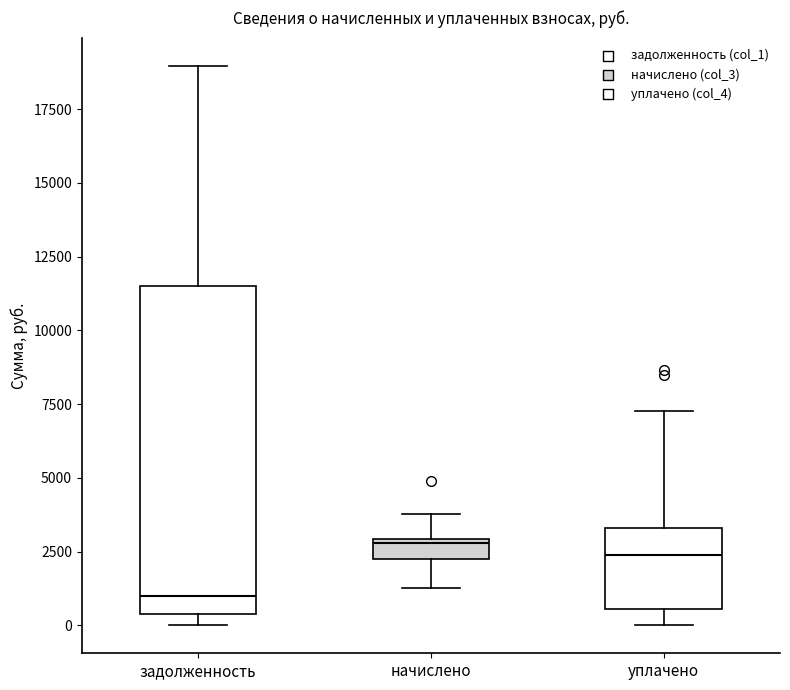

Comparing the boxes themselves (not the whiskers), which one is the tallest?

задолженность